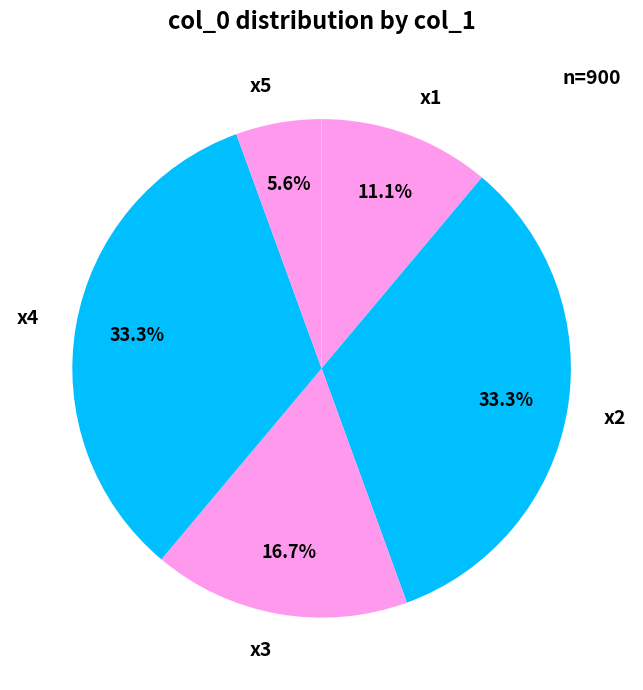

What is the smallest slice in the pie chart?

x5